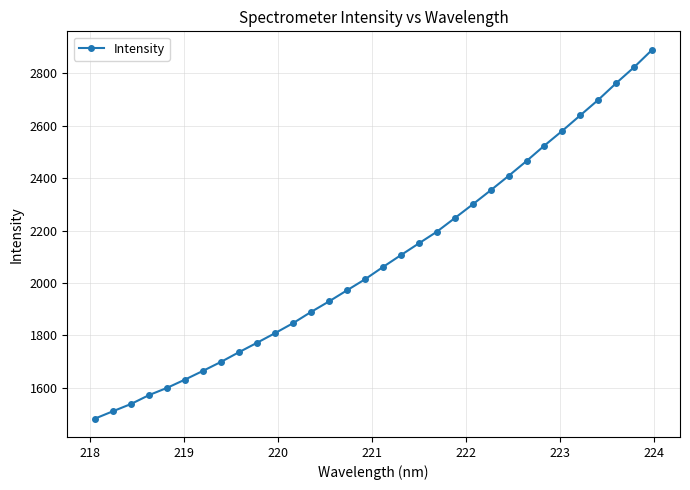

What is the smallest value displayed?

1482.7